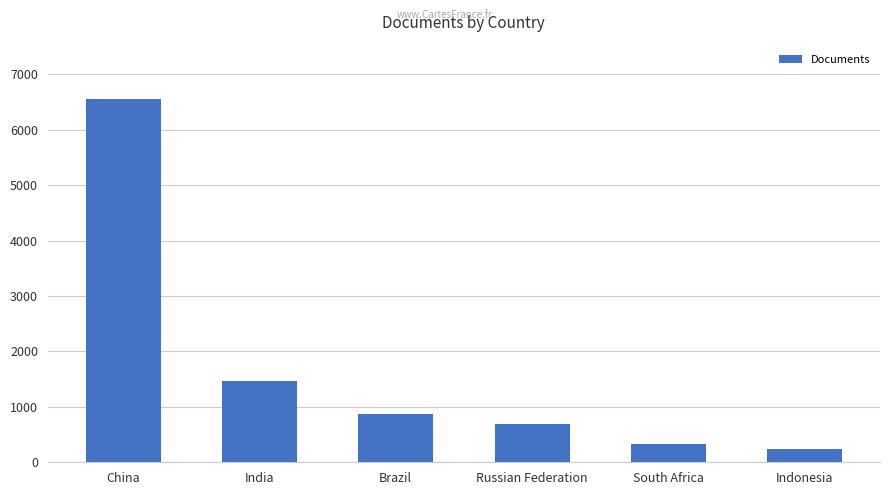

What is the difference between the values at Russian Federation and China?

5868